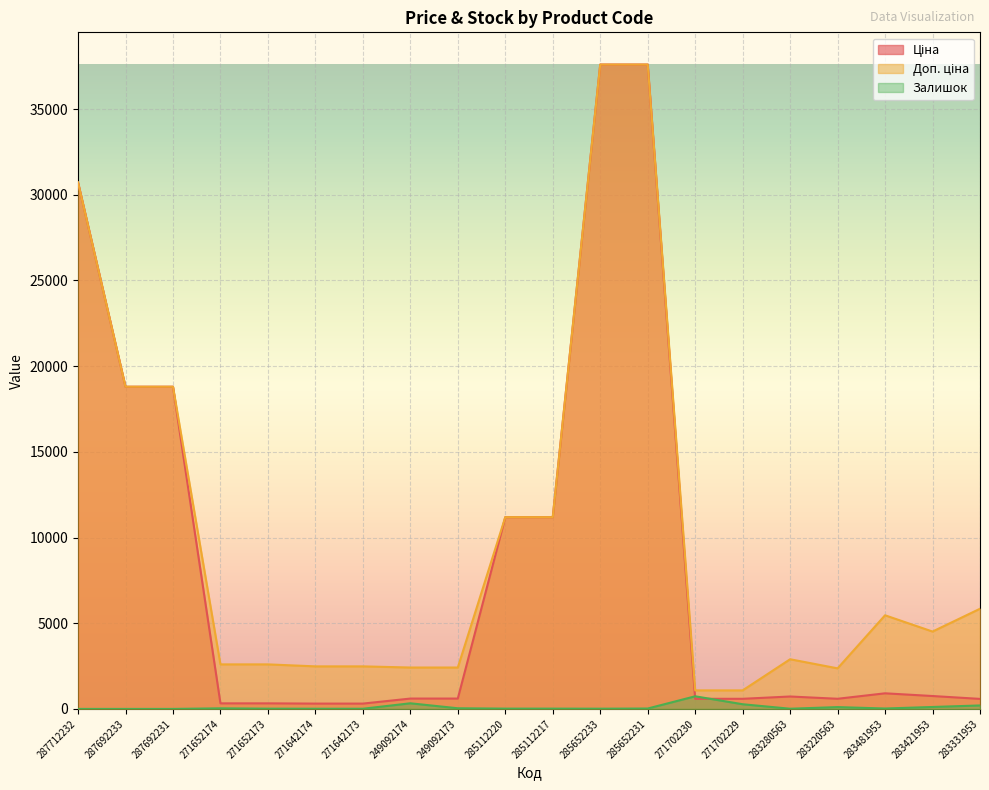

Which series ends up on top after the final intersection of Ціна and Залишок?

Ціна